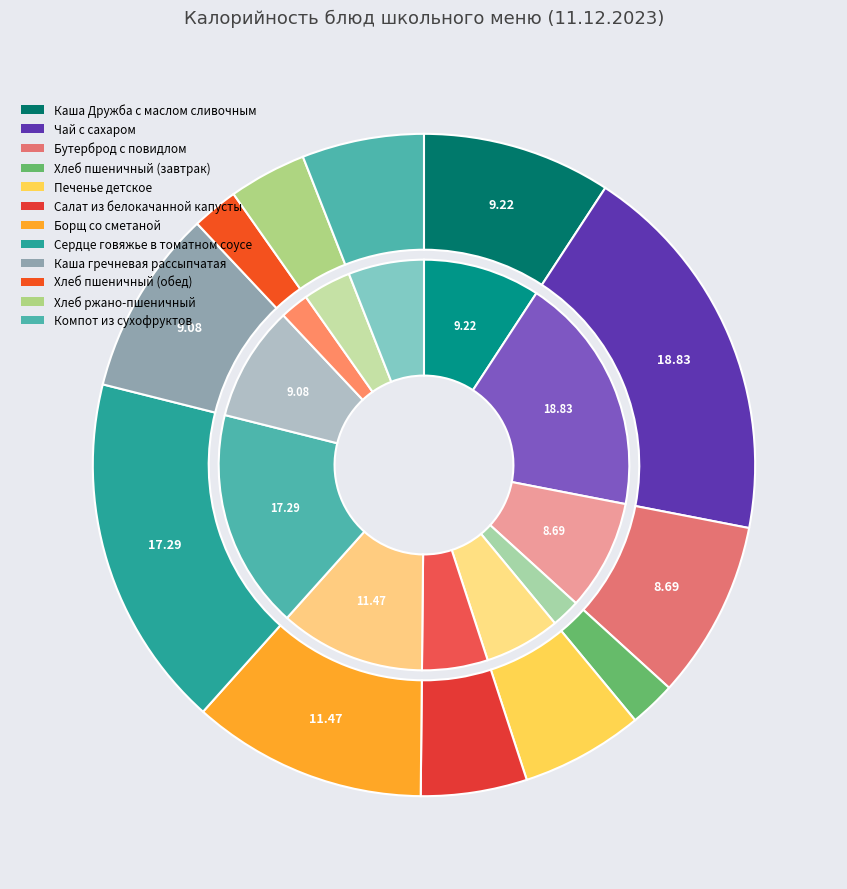

Which category has the smallest portion of the pie?

Хлеб пшеничный (завтрак)